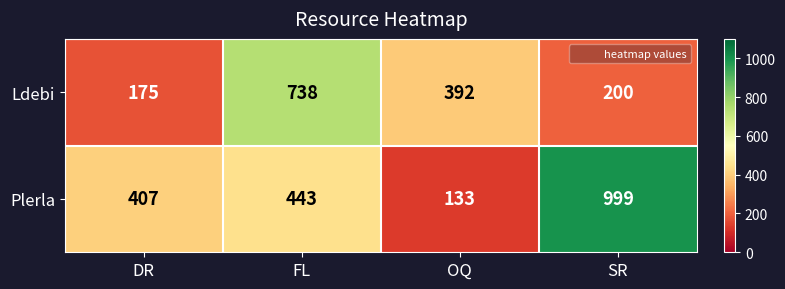

The Plerla series shows 676 at FL. True or false?

False